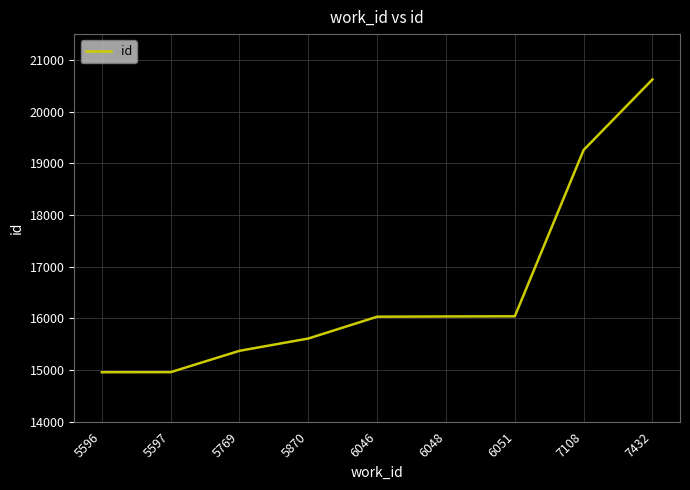

What is the smallest value displayed?

14958